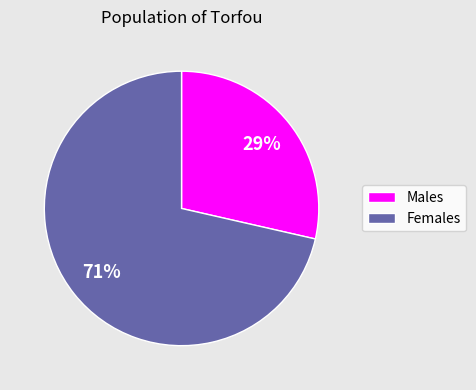

Is there any slice that represents more than half of the pie?

Yes